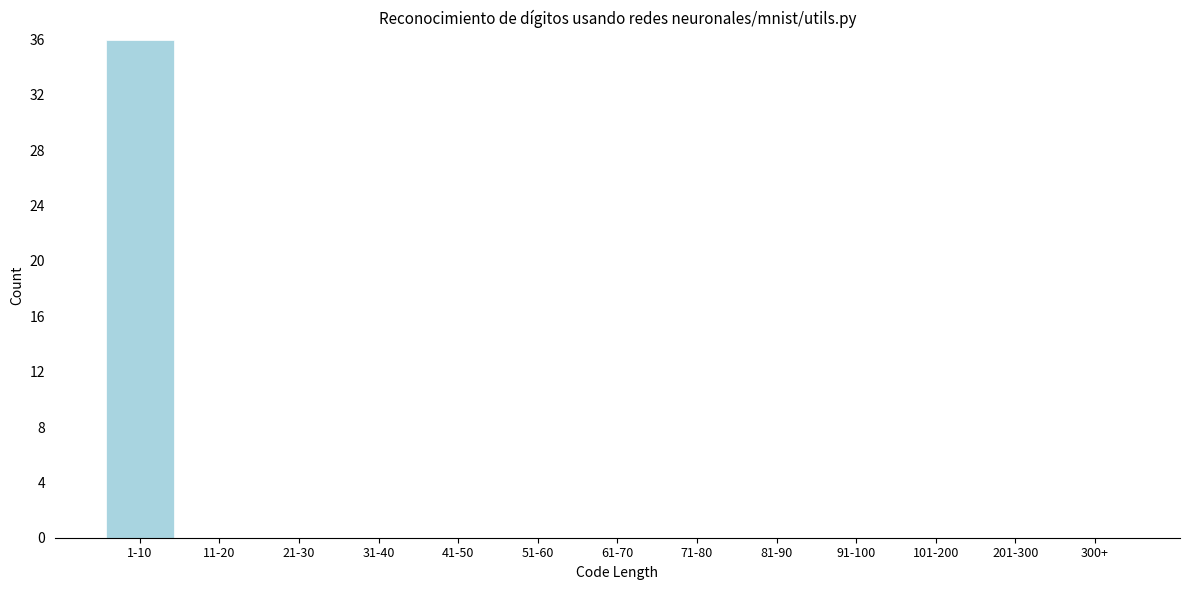

Reading left to right, what are all the values shown in this chart?

1-10=36	11-20=0	21-30=0	31-40=0	41-50=0	51-60=0	61-70=0	71-80=0	81-90=0	91-100=0	101-200=0	201-300=0	300+=0